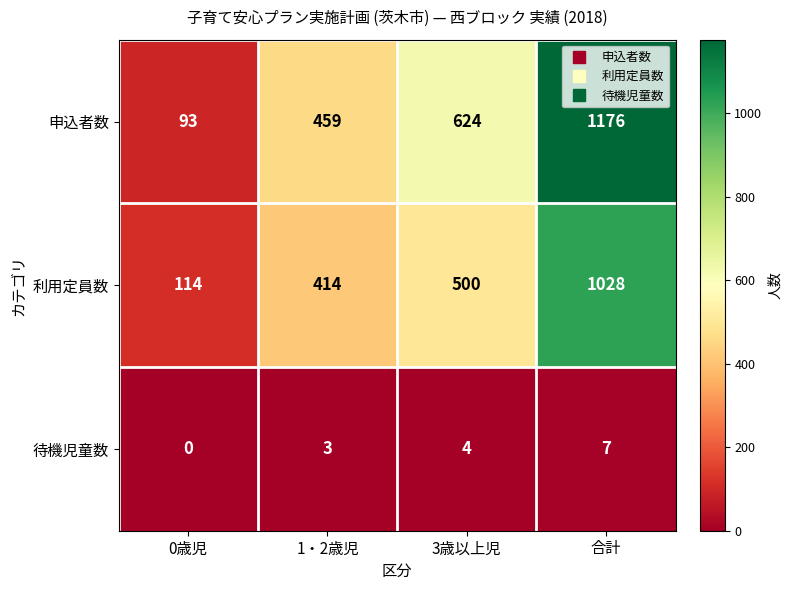

True or false: 待機児童数 has a value of 7 at 合計.

True